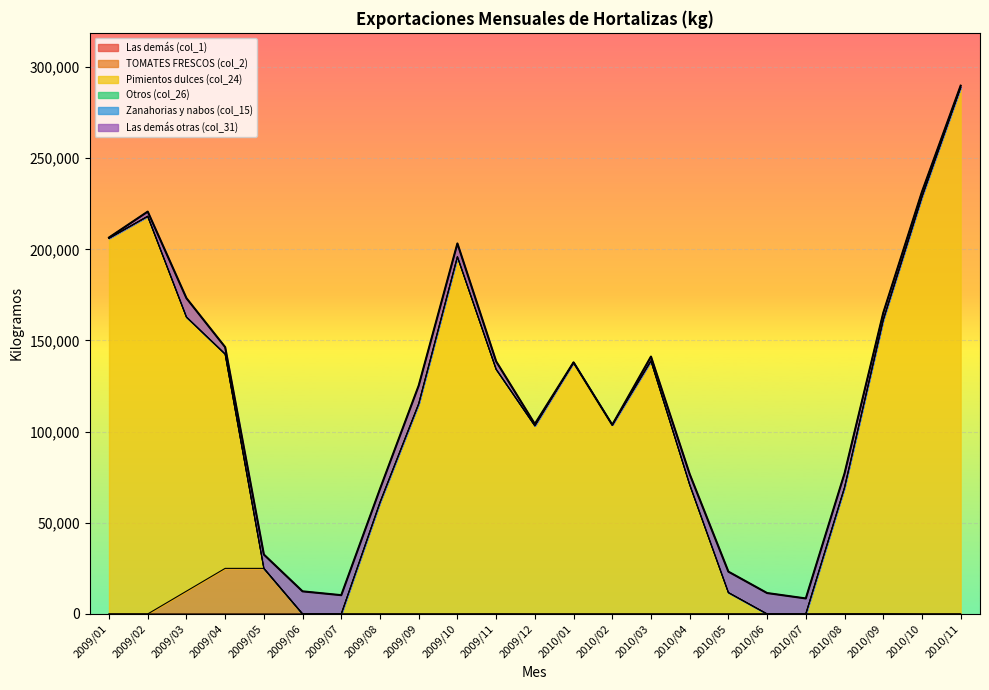

Does the chart display data point markers on the line(s)?

No